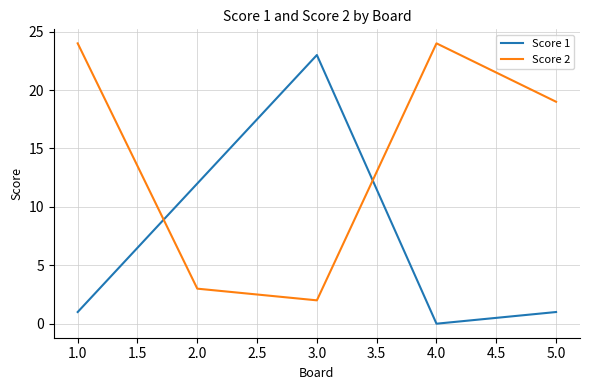

What is the difference between the highest and lowest values at 4.0?

24